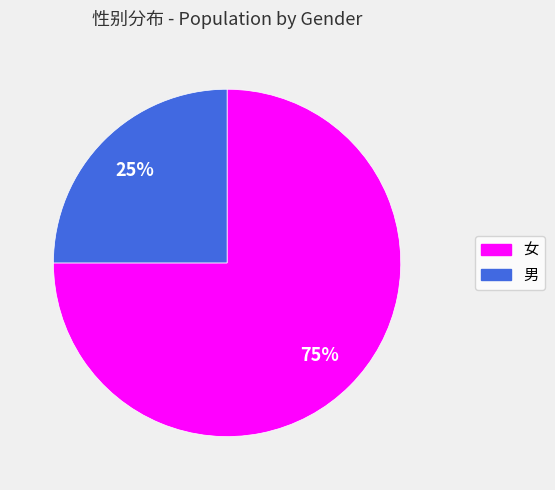

Do 男 and 女 together represent more than half of the pie?

Yes